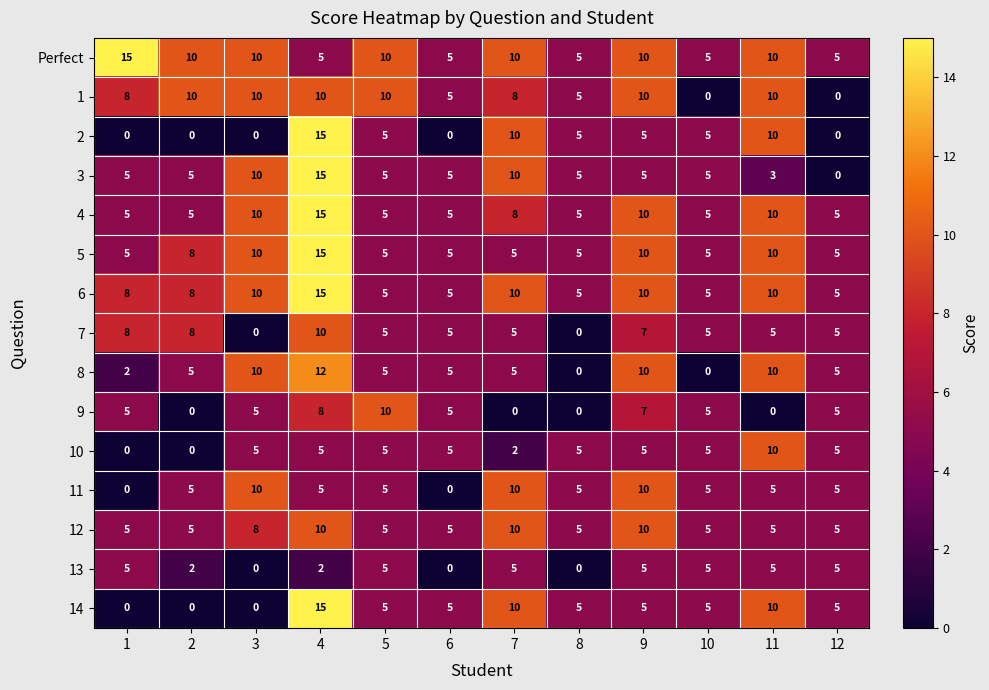

What is the difference between the 8 values at 6 and 4?

7